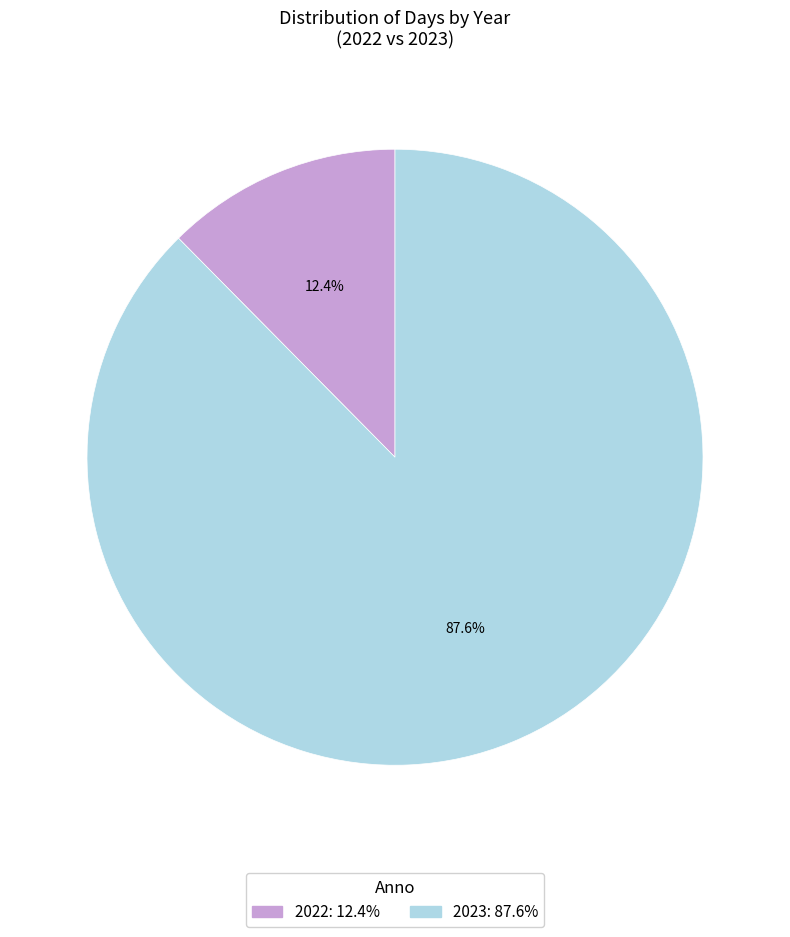

Approximately how many times larger is the value at 2023 compared to 2022?

7.1